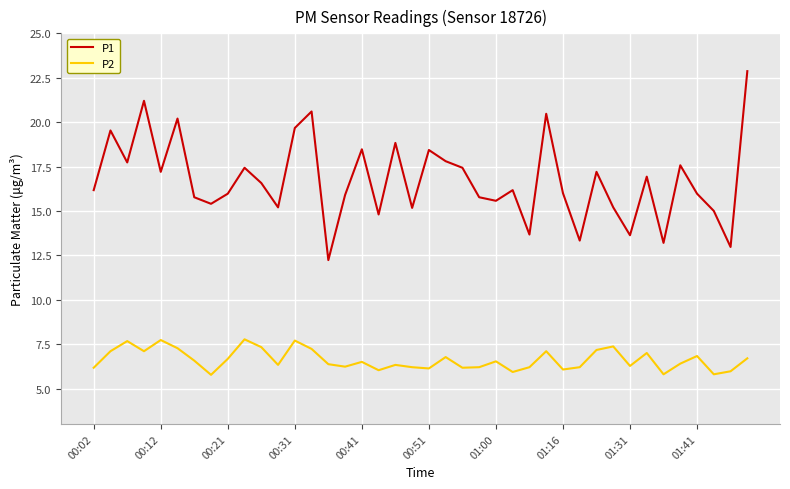

Does the chart display data point markers on the line(s)?

No